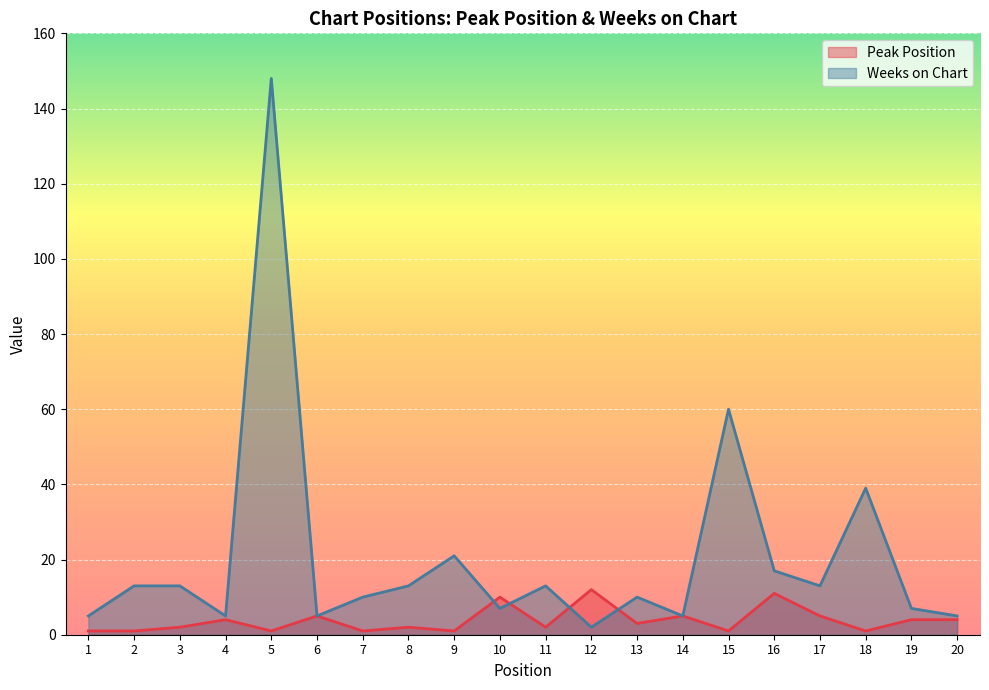

Is it true that Peak Position equals 14 at 10?

False